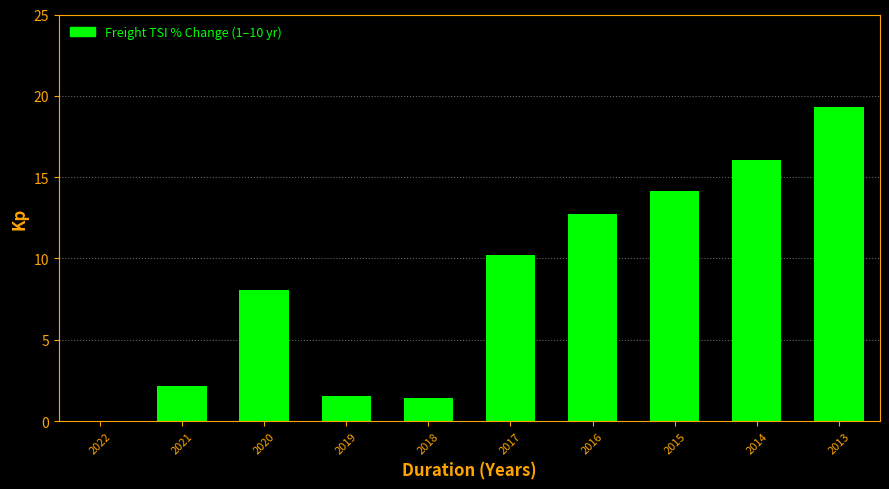

Reading left to right, transcribe all the data shown in this chart.

2022=0.0	2021=2.1	2020=8.1	2019=1.5	2018=1.4	2017=10.2	2016=12.7	2015=14.1	2014=16.0	2013=19.3